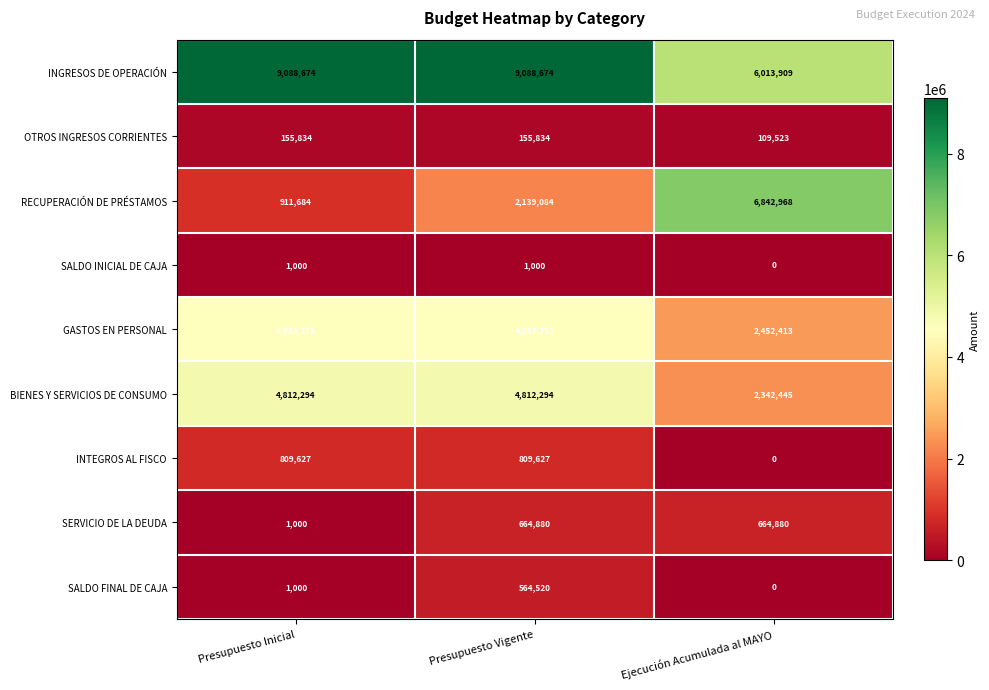

Reading left to right, transcribe all the data shown in this chart.

INGRESOS DE OPERACIÓN: Presupuesto Inicial=9088674	Presupuesto Vigente=9088674	Ejecución Acumulada al MAYO=6013909
OTROS INGRESOS CORRIENTES: Presupuesto Inicial=155834	Presupuesto Vigente=155834	Ejecución Acumulada al MAYO=109523
RECUPERACIÓN DE PRÉSTAMOS: Presupuesto Inicial=911684	Presupuesto Vigente=2139084	Ejecución Acumulada al MAYO=6842968
SALDO INICIAL DE CAJA: Presupuesto Inicial=1000	Presupuesto Vigente=1000	Ejecución Acumulada al MAYO=0
GASTOS EN PERSONAL: Presupuesto Inicial=4533271	Presupuesto Vigente=4533271	Ejecución Acumulada al MAYO=2452413
BIENES Y SERVICIOS DE CONSUMO: Presupuesto Inicial=4812294	Presupuesto Vigente=4812294	Ejecución Acumulada al MAYO=2342445
INTEGROS AL FISCO: Presupuesto Inicial=809627	Presupuesto Vigente=809627	Ejecución Acumulada al MAYO=0
SERVICIO DE LA DEUDA: Presupuesto Inicial=1000	Presupuesto Vigente=664880	Ejecución Acumulada al MAYO=664880
SALDO FINAL DE CAJA: Presupuesto Inicial=1000	Presupuesto Vigente=564520	Ejecución Acumulada al MAYO=0